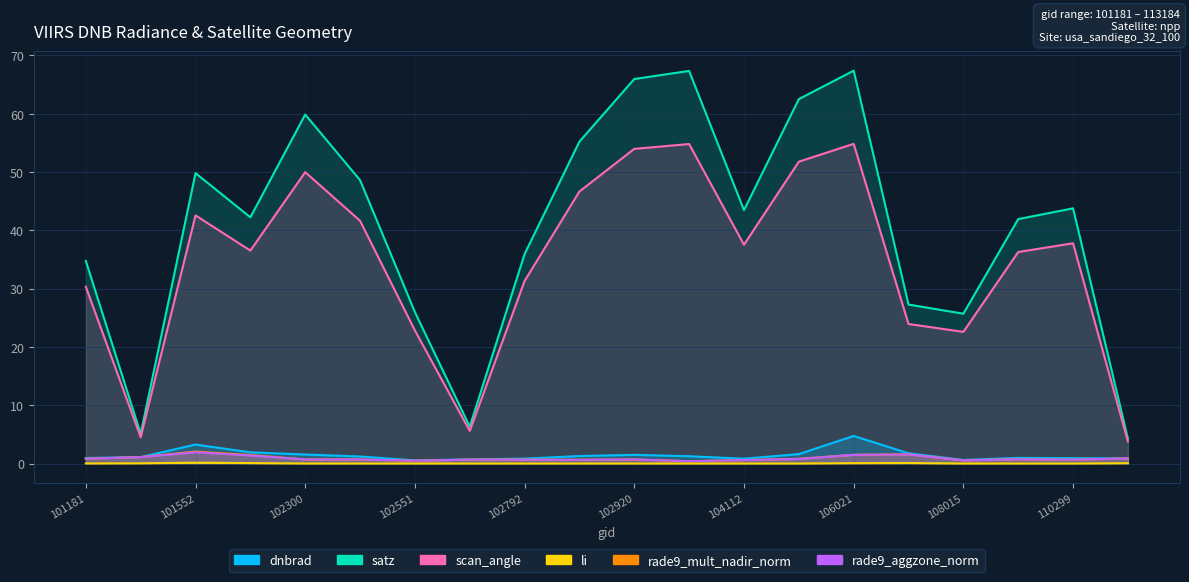

Rank the series by their maximum value, from lowest to highest.

li, rade9_aggzone_norm, rade9_mult_nadir_norm, dnbrad, scan_angle, satz